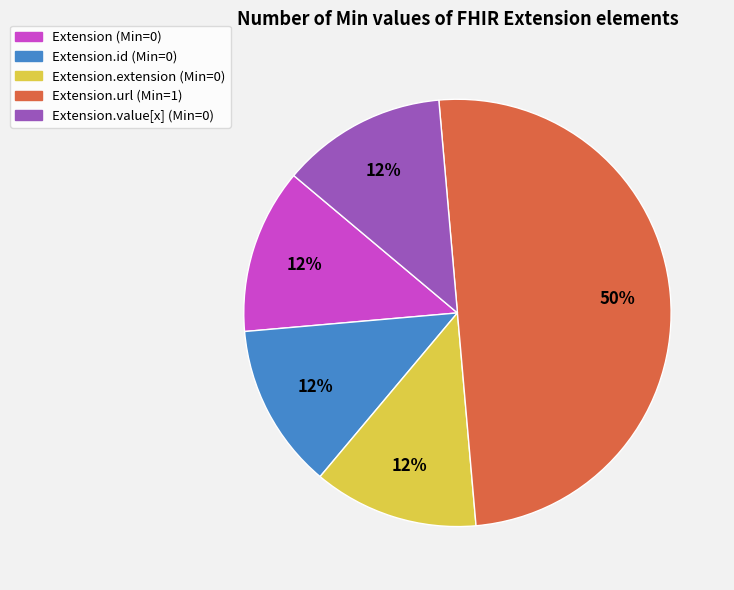

Does Extension.extension (Min=0) account for over 50% of the chart?

No